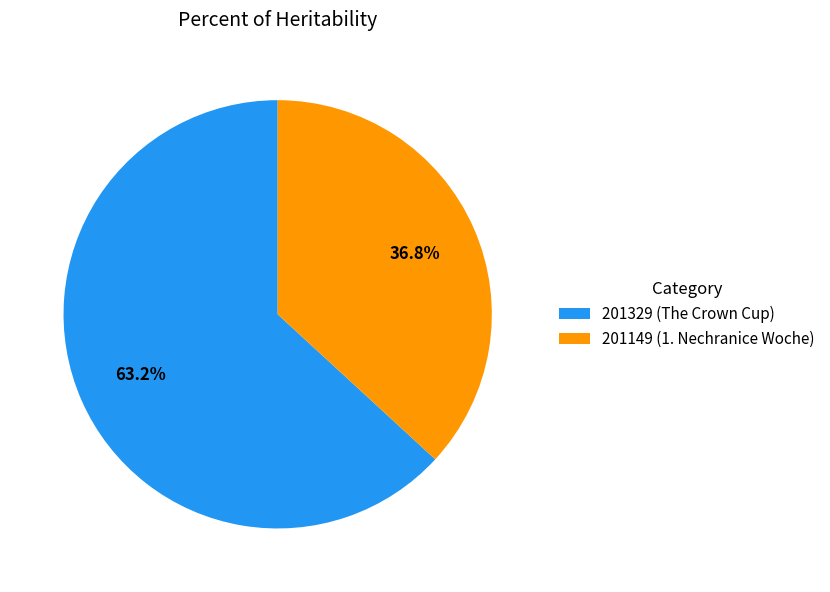

To the nearest percent, what percentage of the pie is 201149?

37%